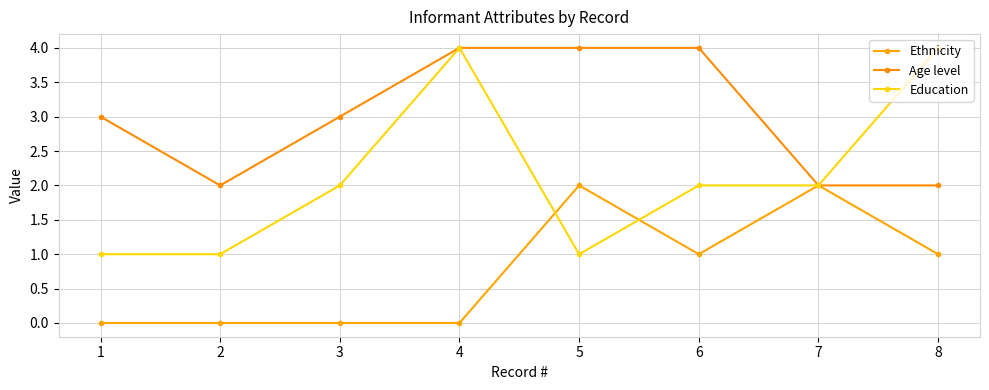

At 7, list the series in order from largest to smallest.

Ethnicity, Age level, Education